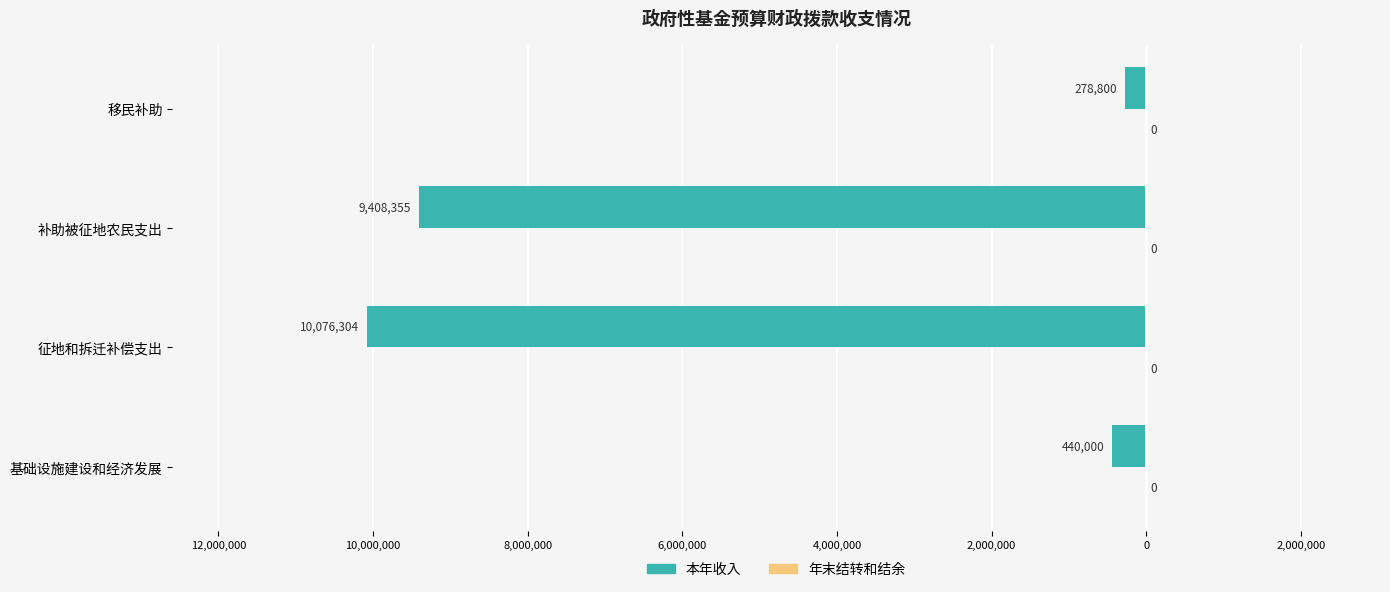

Does the chart contain any negative values?

Yes